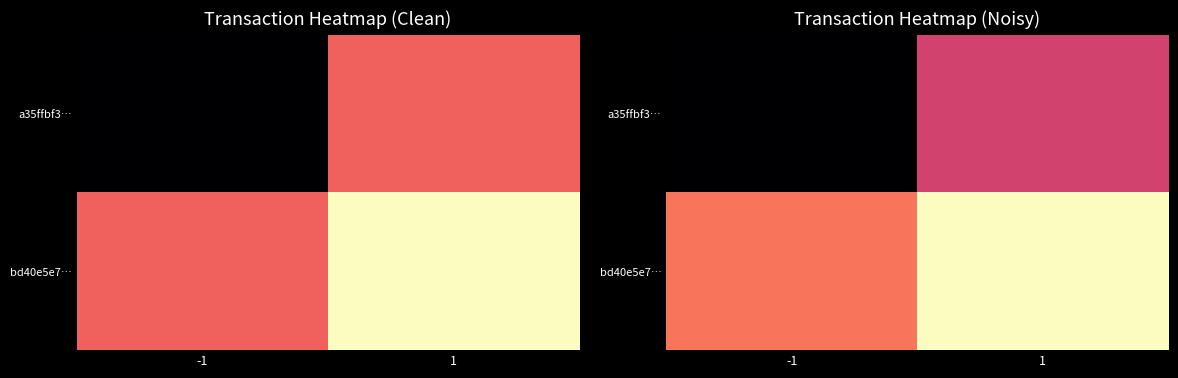

At which label is a35ffbf3… closest to 0?

-1